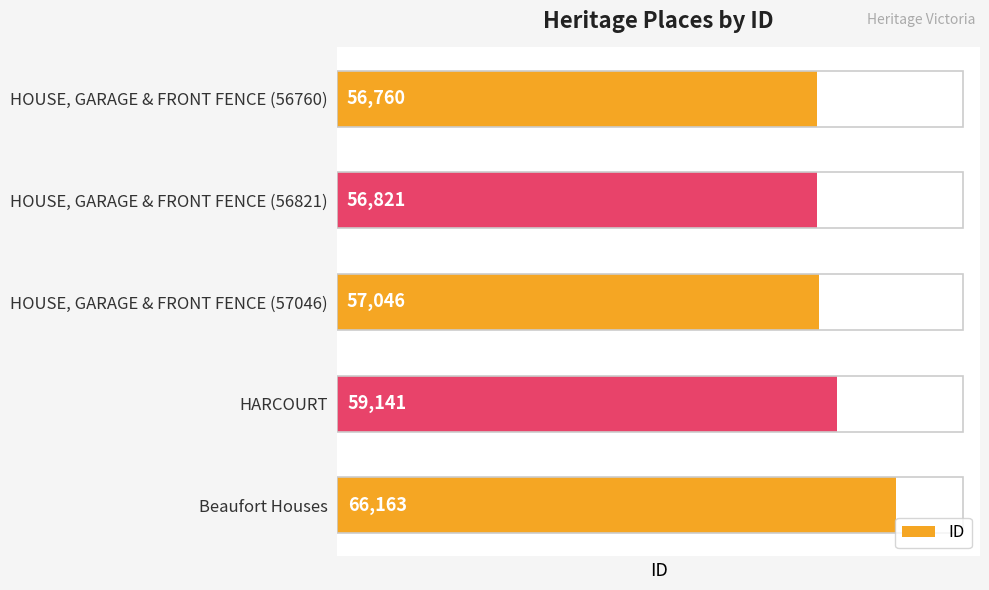

How many distinct data groups are displayed?

1